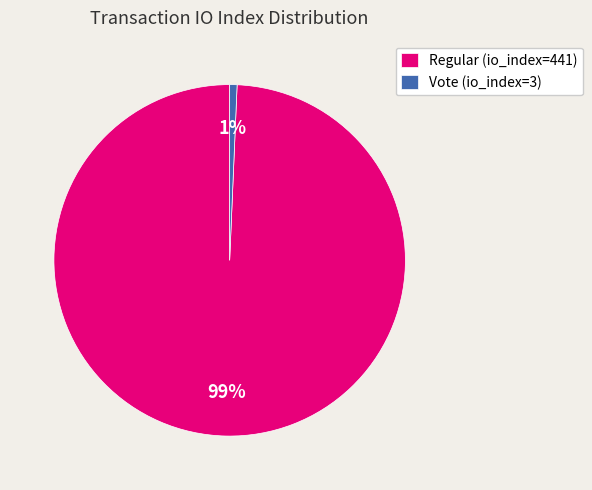

True or false: Vote (io_index=3) accounts for 8% of the total.

False